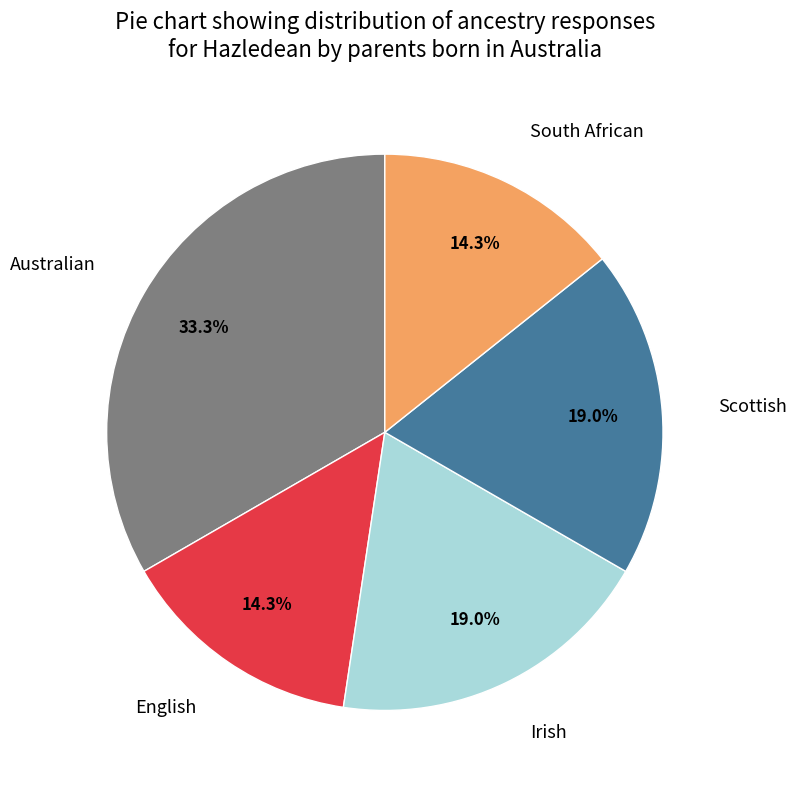

To the nearest percent, what percentage of the pie is Scottish?

19%